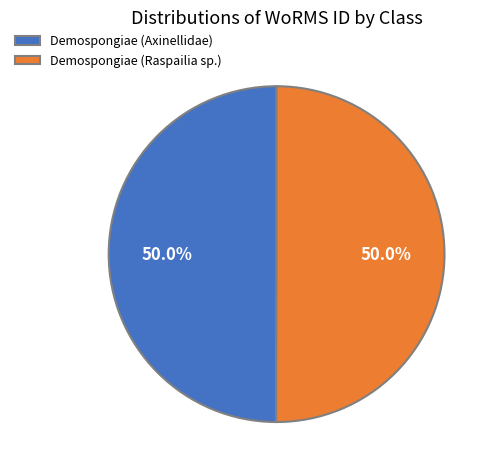

To the nearest percent, what portion does Demospongiae (Raspailia sp.) represent?

50%